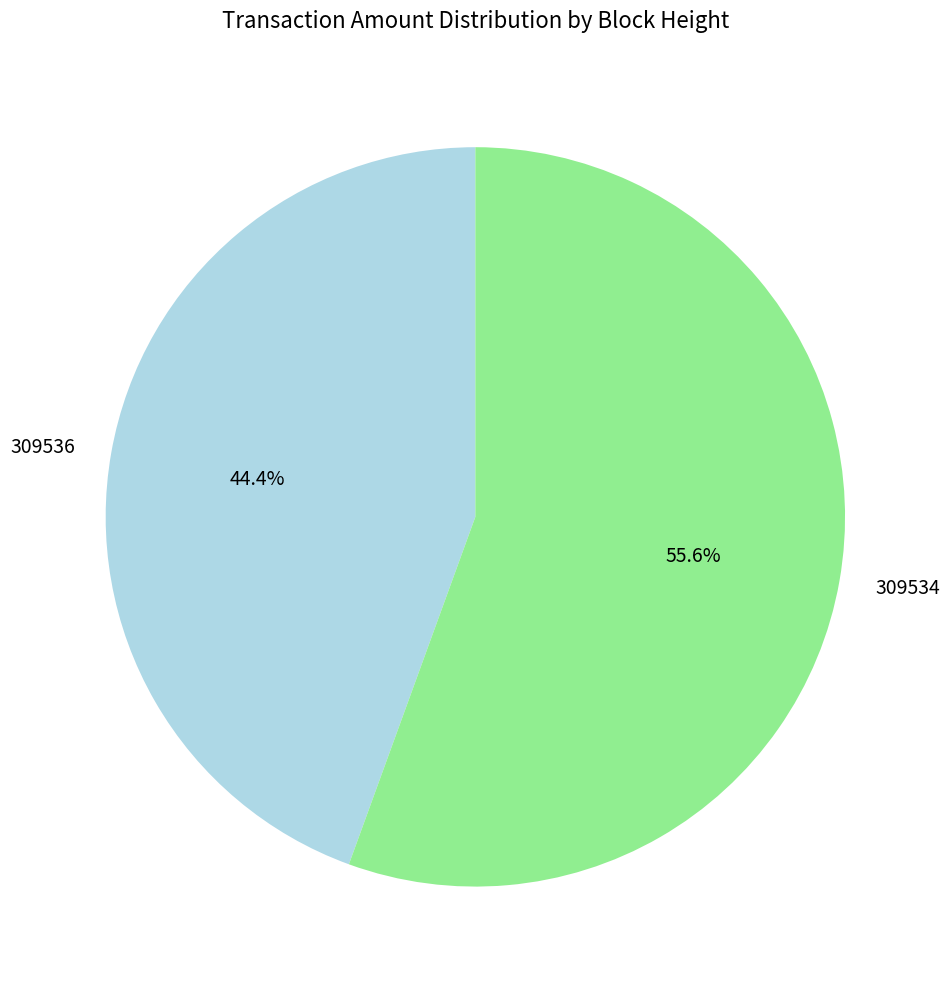

What percentage is NOT represented by 309536?

55.6%